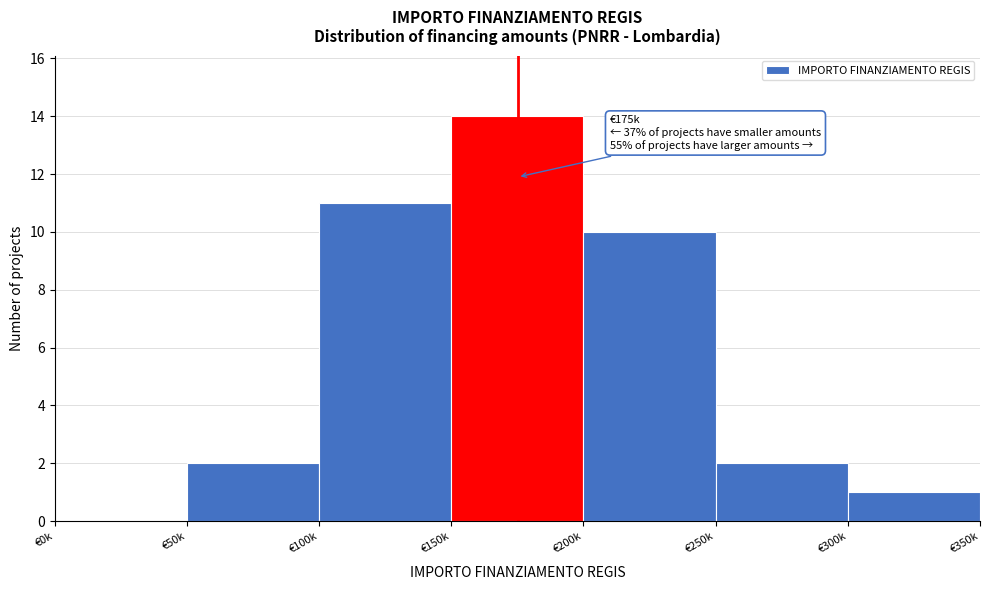

Reading left to right, what are all the values shown in this chart?

€0k=0	€50k=2	€100k=11	€150k=14	€200k=10	€250k=2	€300k=1